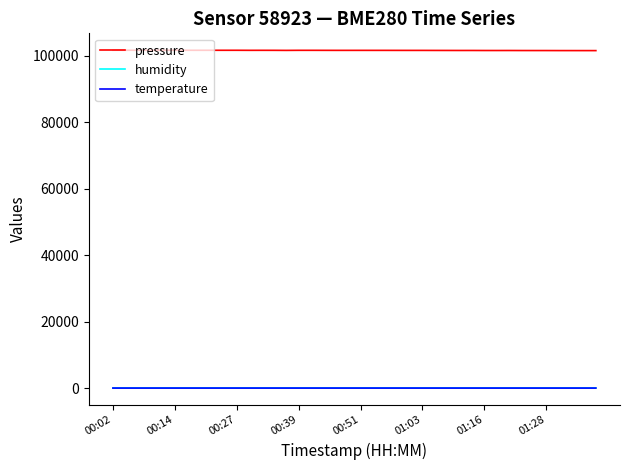

True or false: pressure and temperature cross at least once.

False